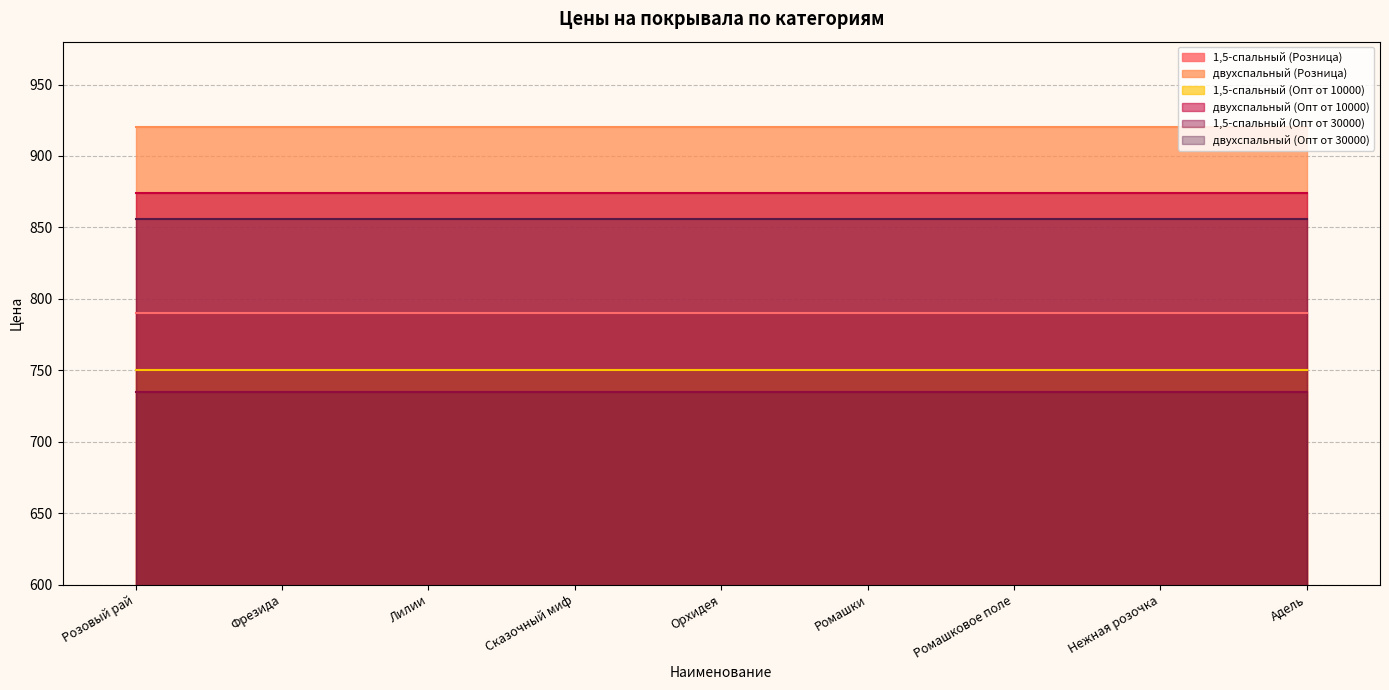

Which series has the largest total across all categories?

двухспальный (Розница)